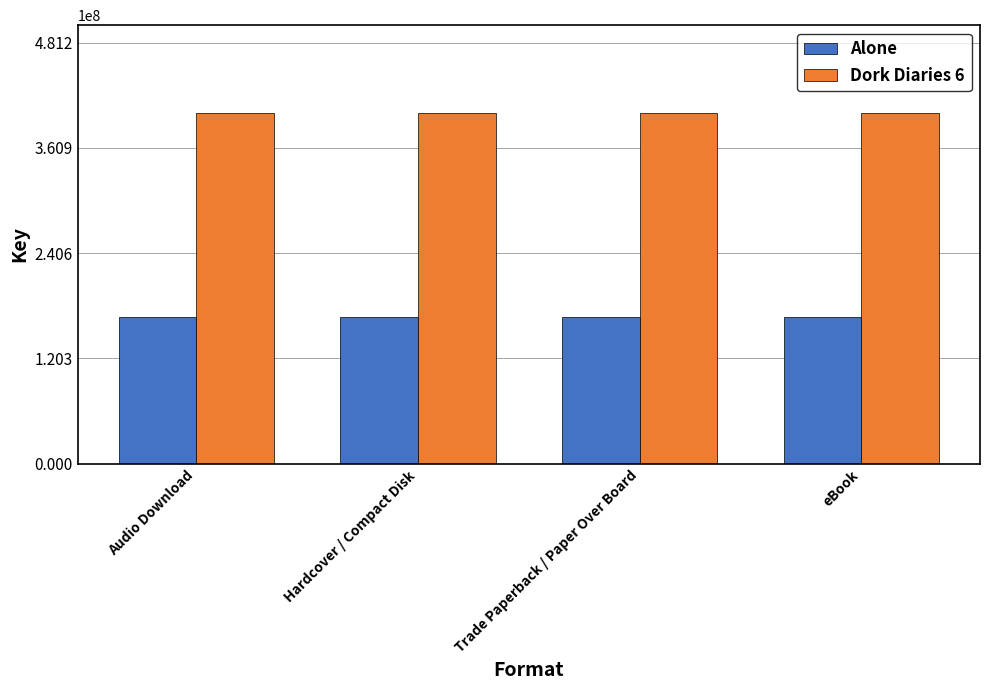

What is the highest value of the Alone series?

168261136